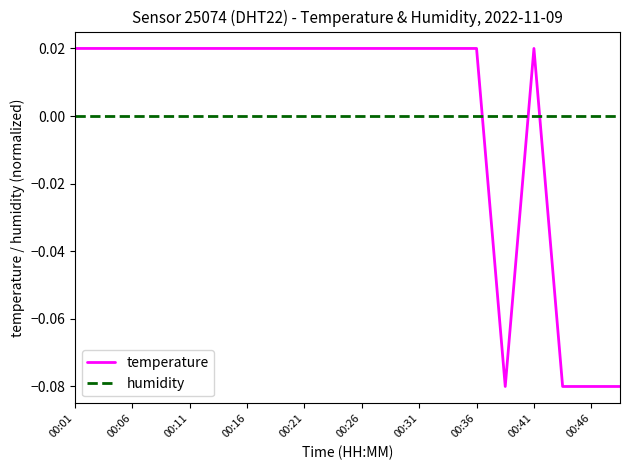

Rank the series by their maximum value, from lowest to highest.

humidity, temperature